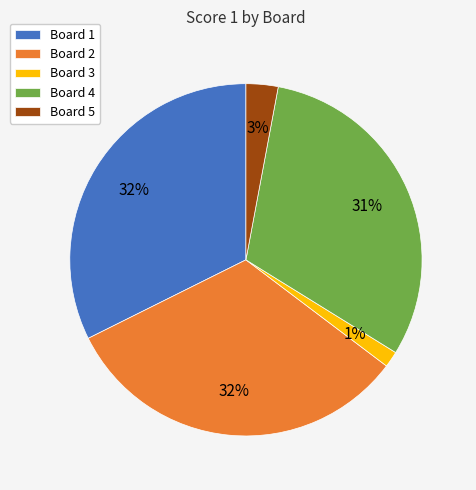

True or false: Board 2 accounts for 21% of the total.

False